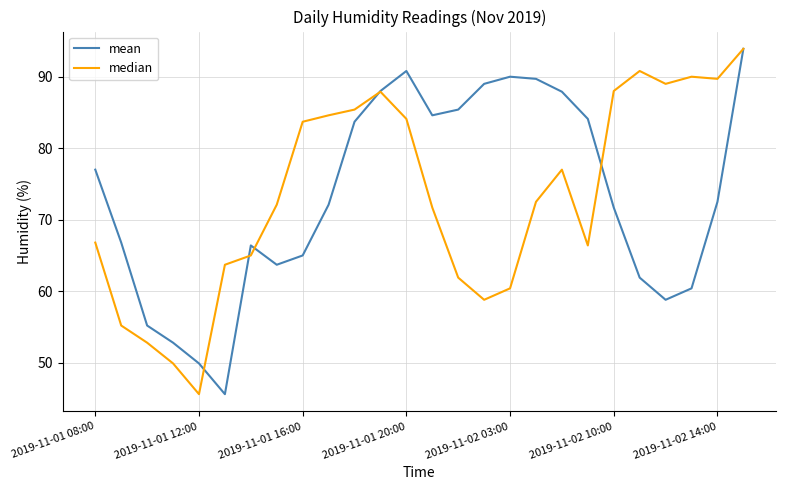

What is the greatest value displayed?

93.9